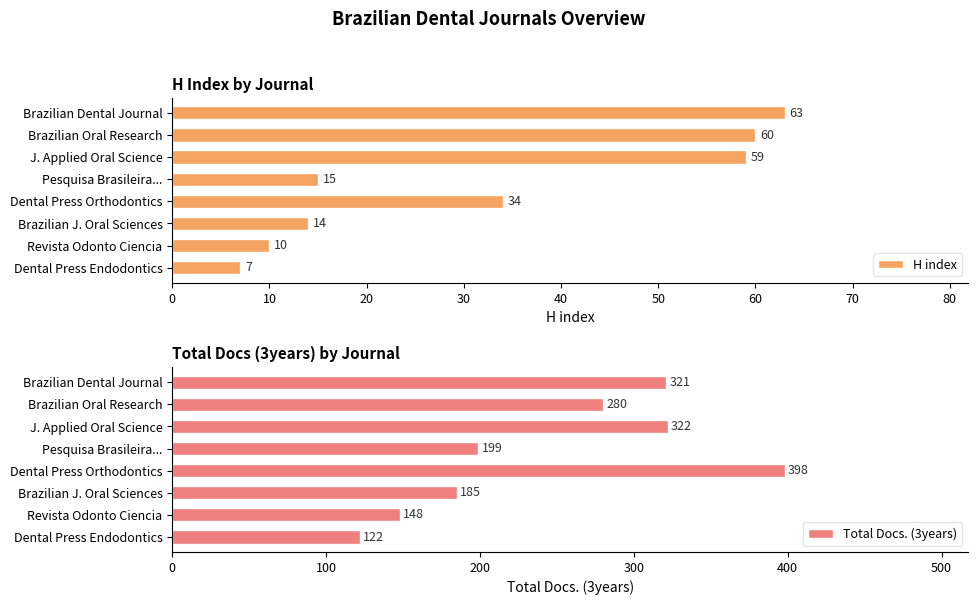

Reading right to left, extract all data points from this chart.

H index: 7	10	14	34	15	59	60	63
Total Docs. (3years): 122	148	185	398	199	322	280	321